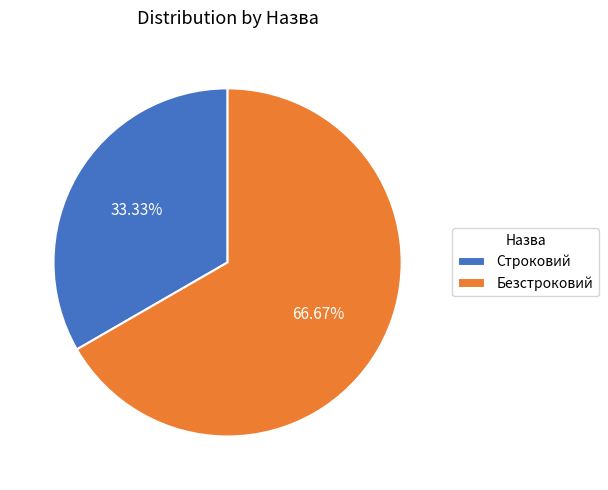

To the nearest percent, what is the difference between the Безстроковий and Строковий slice percentages?

33%